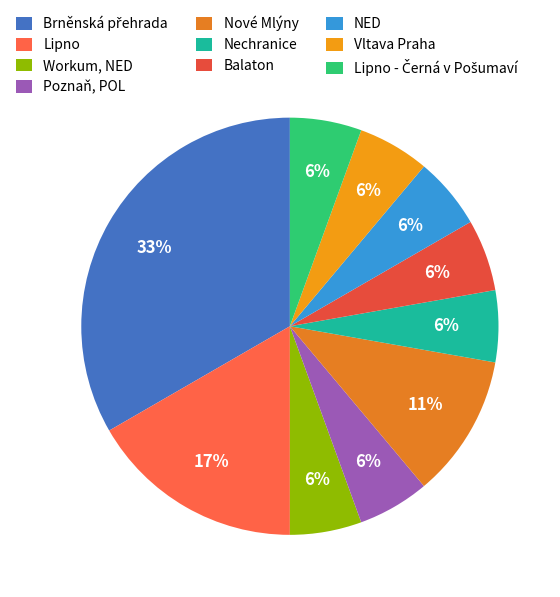

What percentage is the Vltava Praha slice, to the nearest percent?

6%